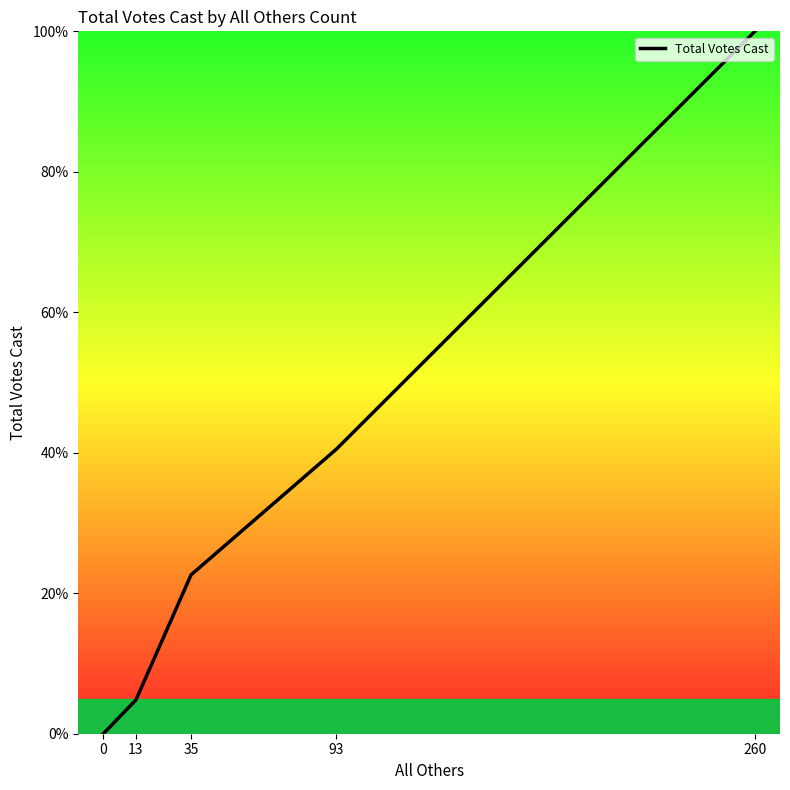

Is it true that the value at 0 is 0.0?

True